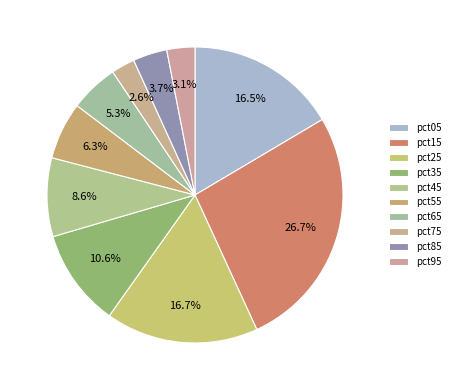

How many slices are in this pie chart?

10